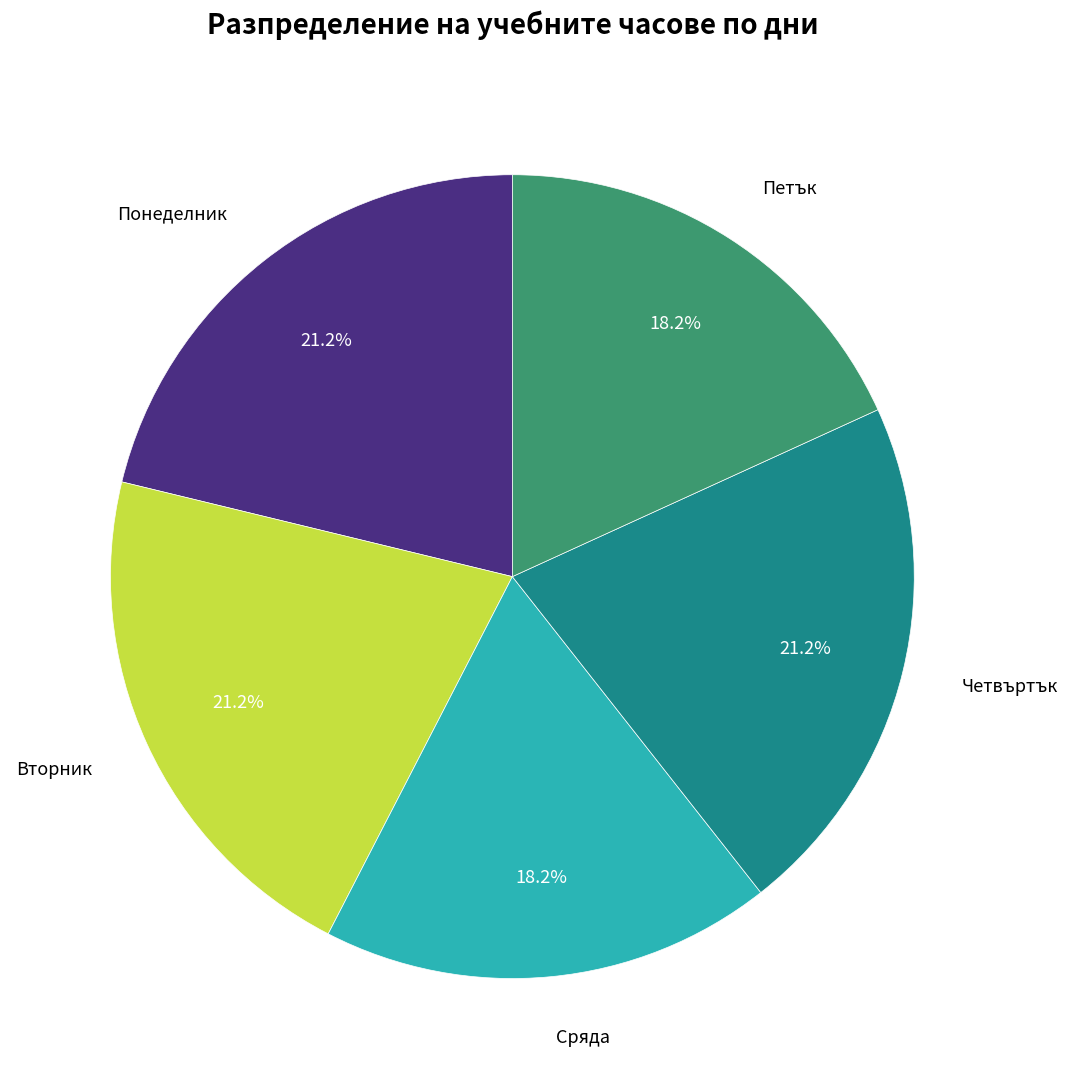

What percentage is NOT represented by Понеделник?

78.8%